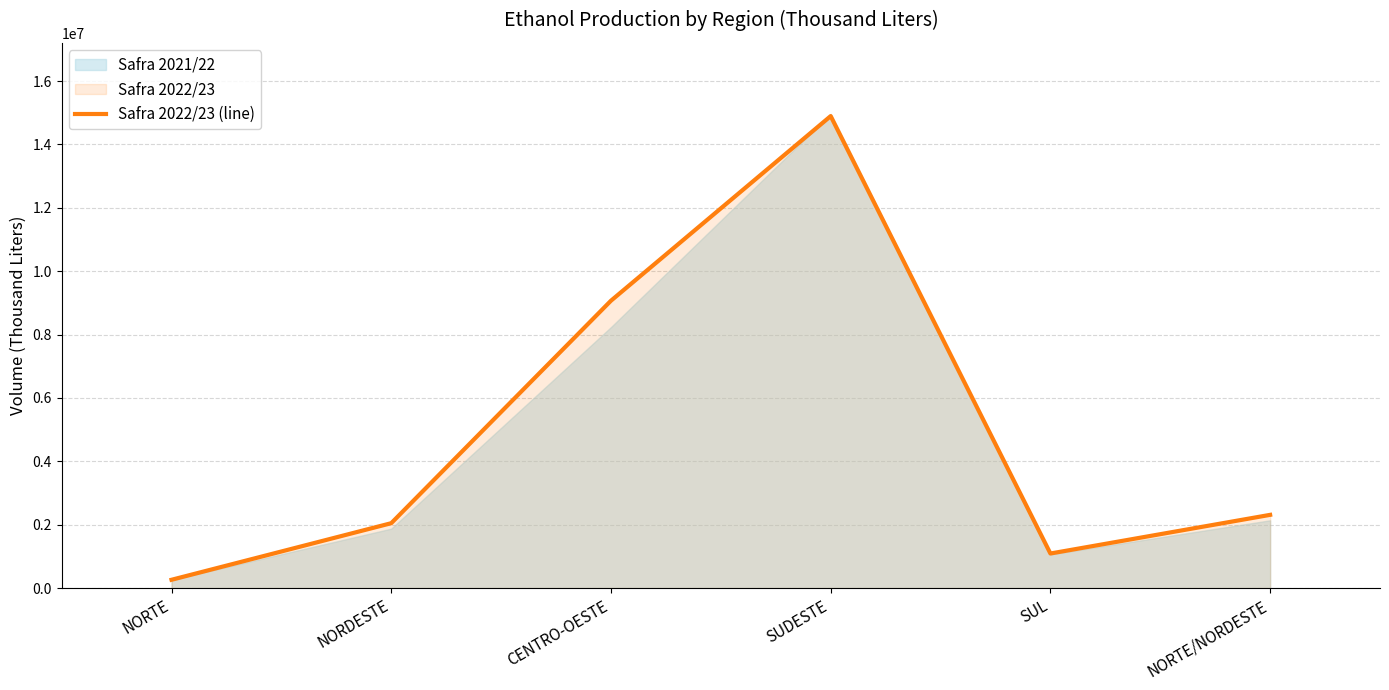

What is the difference between the maximum and minimum values?

14630811.1